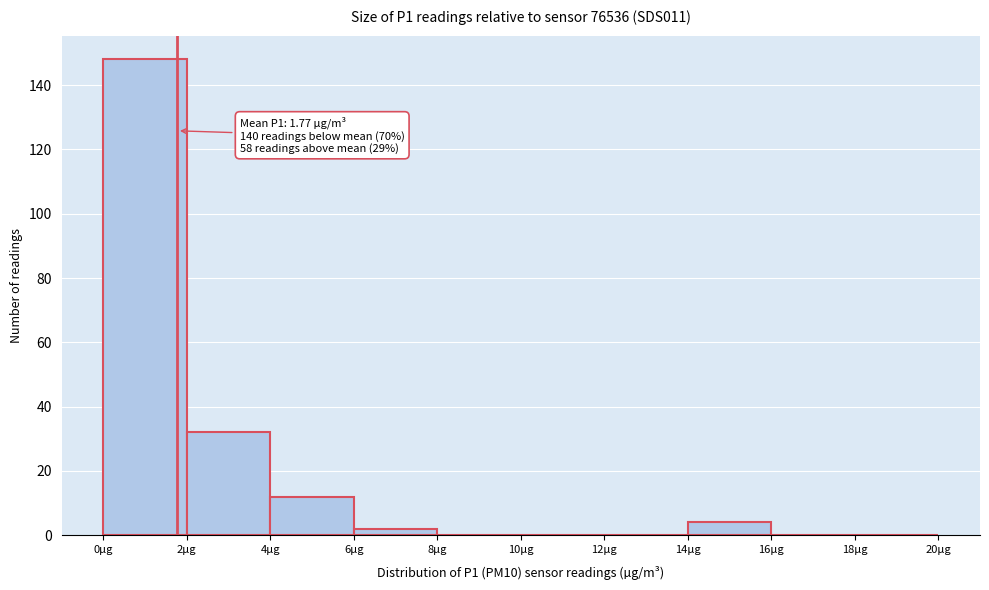

Which range on the x-axis has the tallest bar?

0 to 2